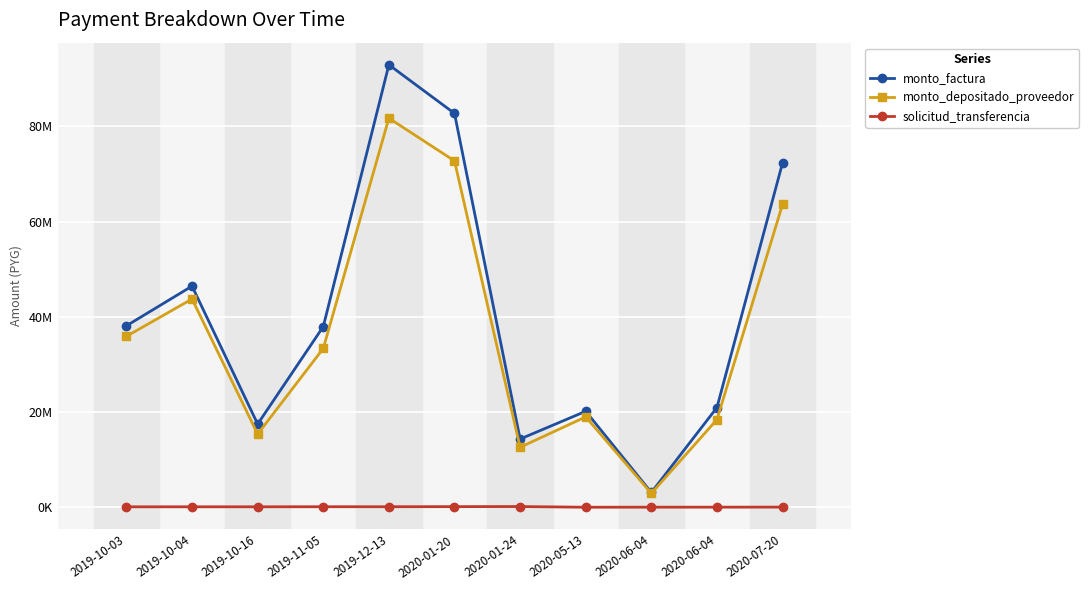

Between 2020-01-20 and 2019-10-16, which is larger?

2020-01-20